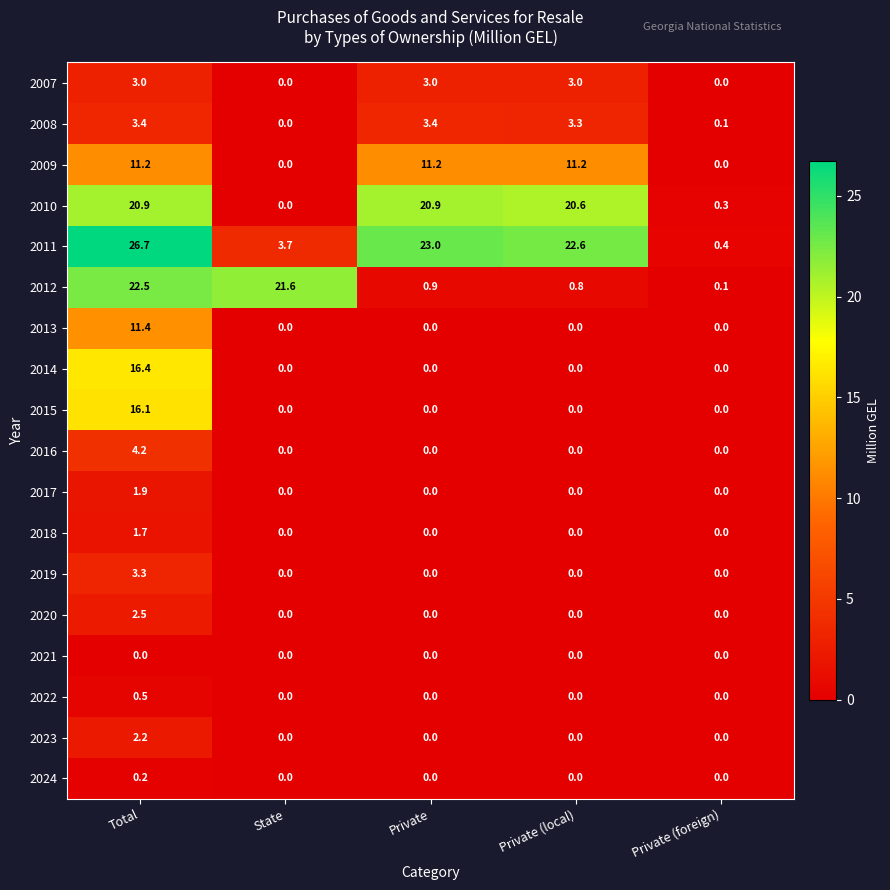

Rank the series at Total from lowest to highest value.

2021, 2024, 2022, 2018, 2017, 2023, 2020, 2007, 2019, 2008, 2016, 2009, 2013, 2015, 2014, 2010, 2012, 2011